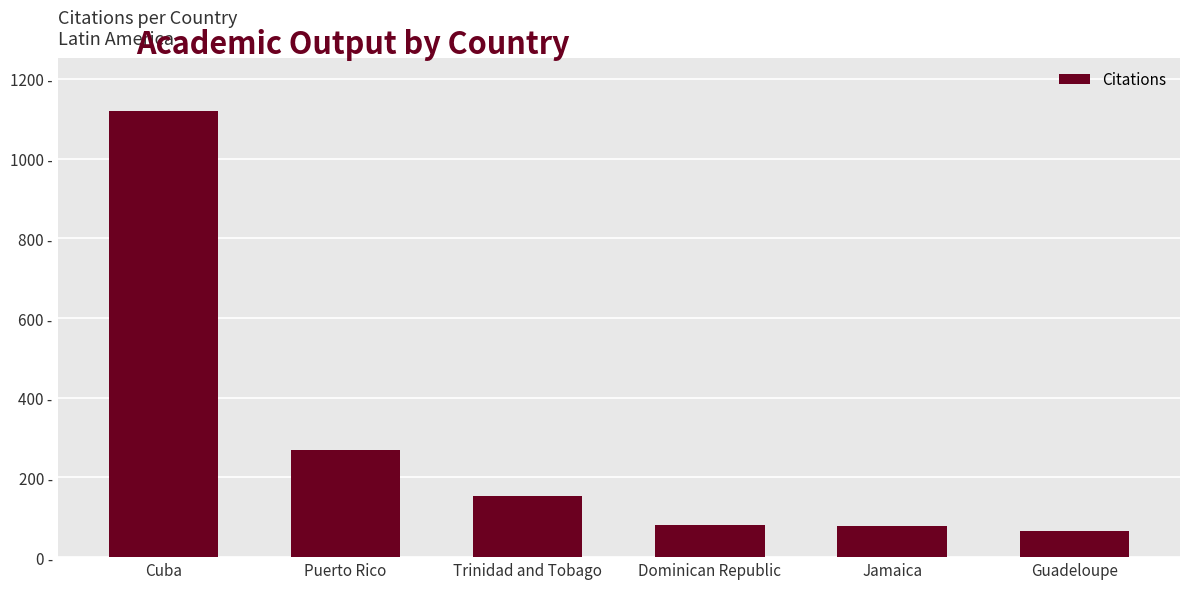

List the labels in order of value, largest first.

Cuba, Puerto Rico, Trinidad and Tobago, Dominican Republic, Jamaica, Guadeloupe